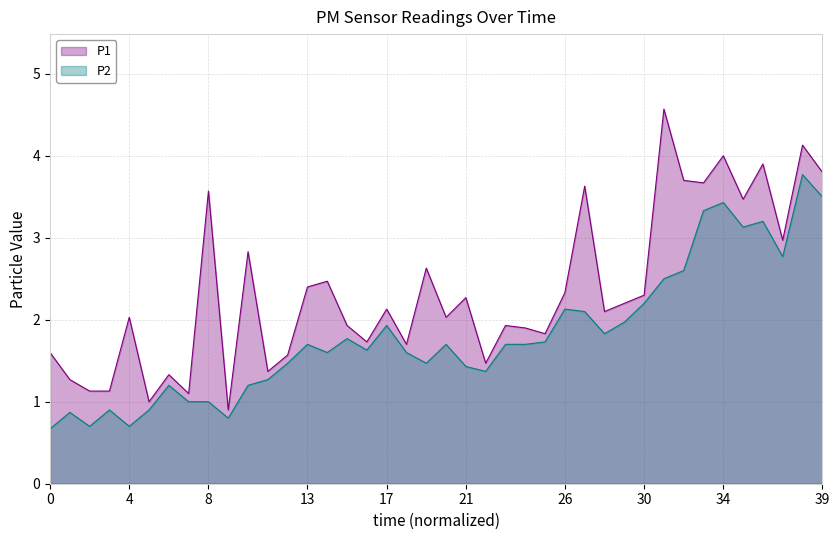

What is the minimum value for P1?

0.9